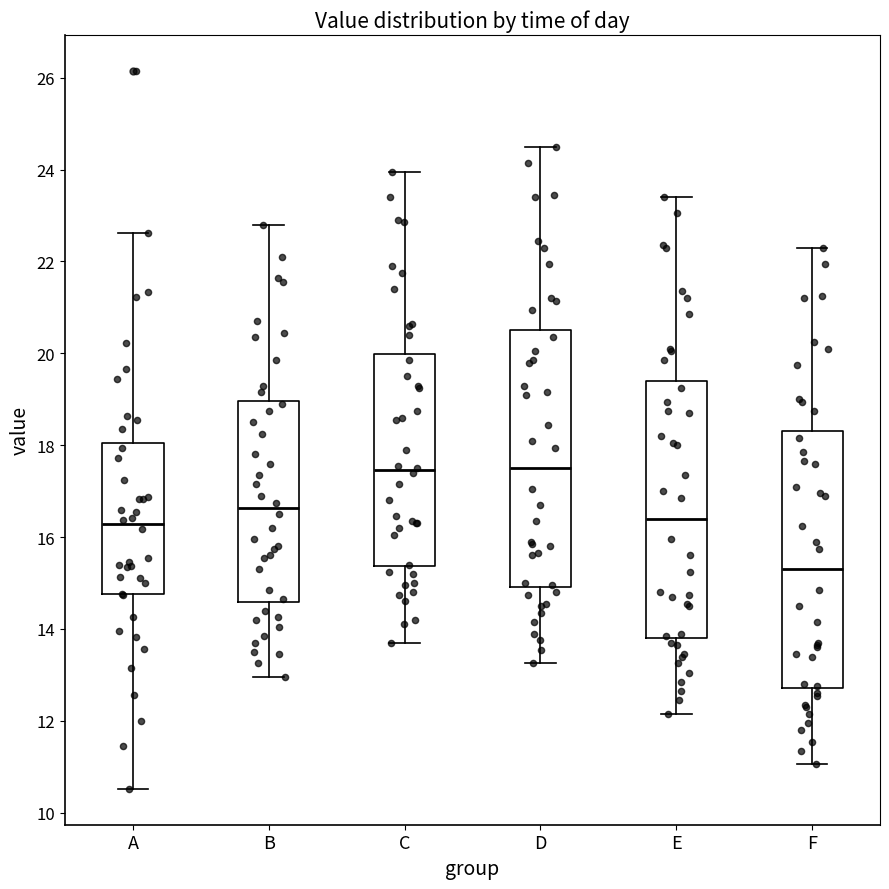

Which box has the lowest median line?

F